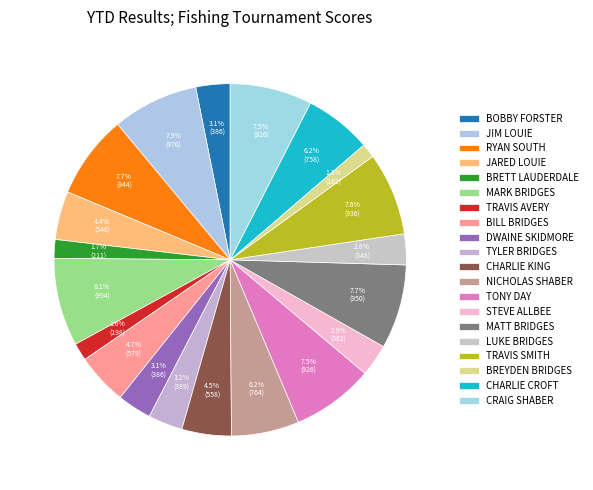

The BRETT LAUDERDALE slice represents 13% of the pie. True or false?

False